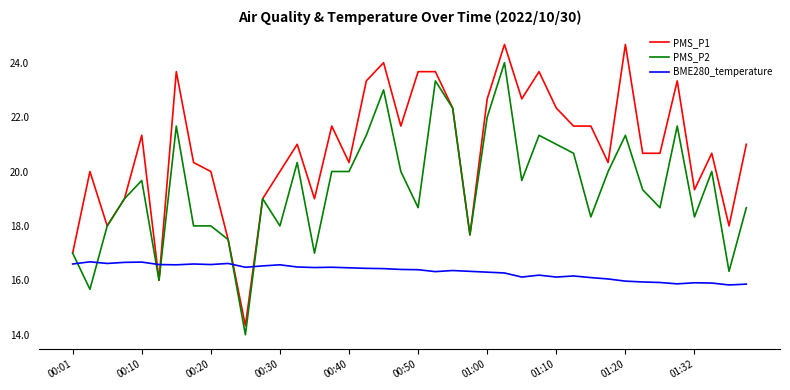

Which series ends up on top after the final intersection of PMS_P2 and BME280_temperature?

PMS_P2